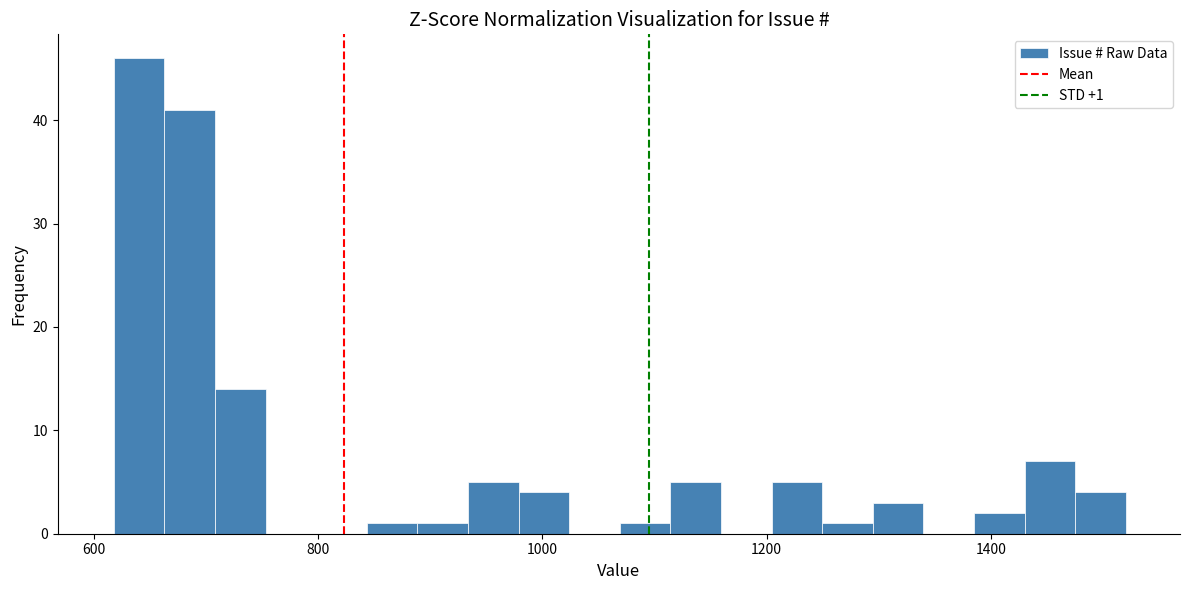

Around what value on the x-axis is the tallest bar? Give the approximate position of its centre, as read against the axis.

640